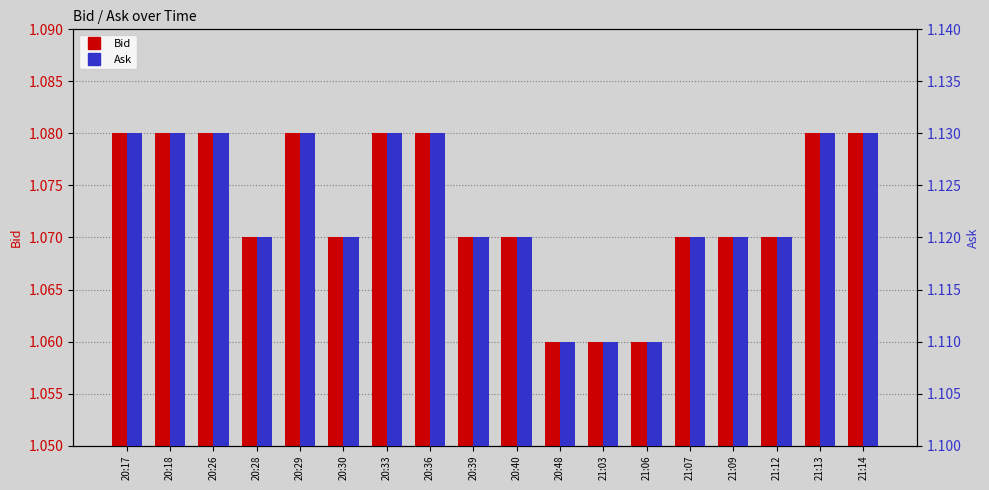

Which label corresponds to the largest value in the chart?

20:17